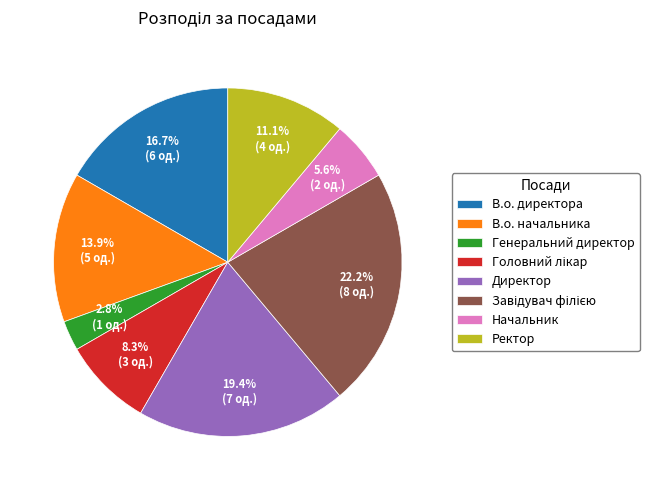

Is it true that Генеральний директор is 11% of the pie?

False